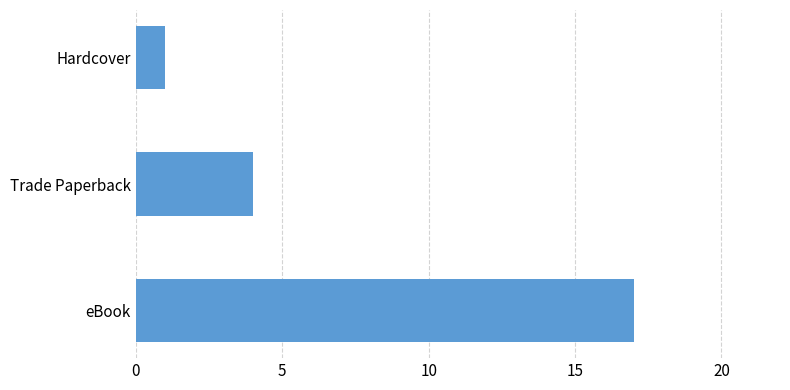

Count the number of categories in the chart.

3